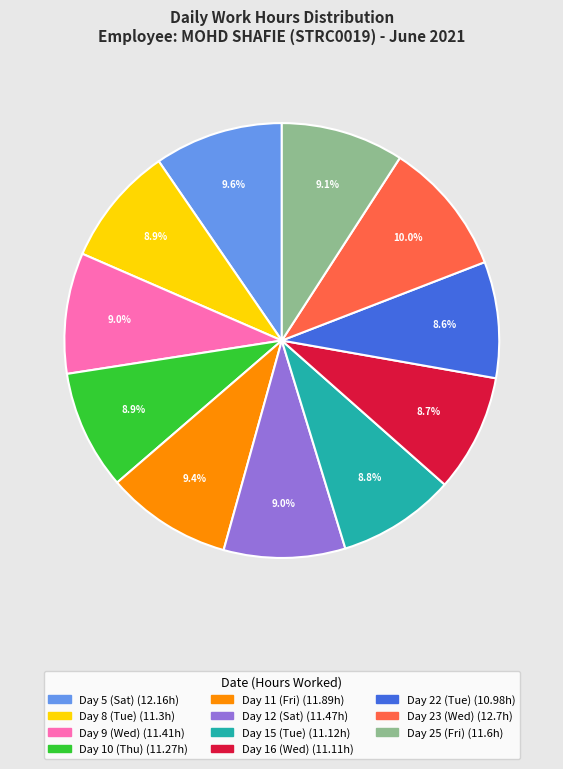

What percentage is the Day 22 (Tue) slice, to the nearest percent?

9%